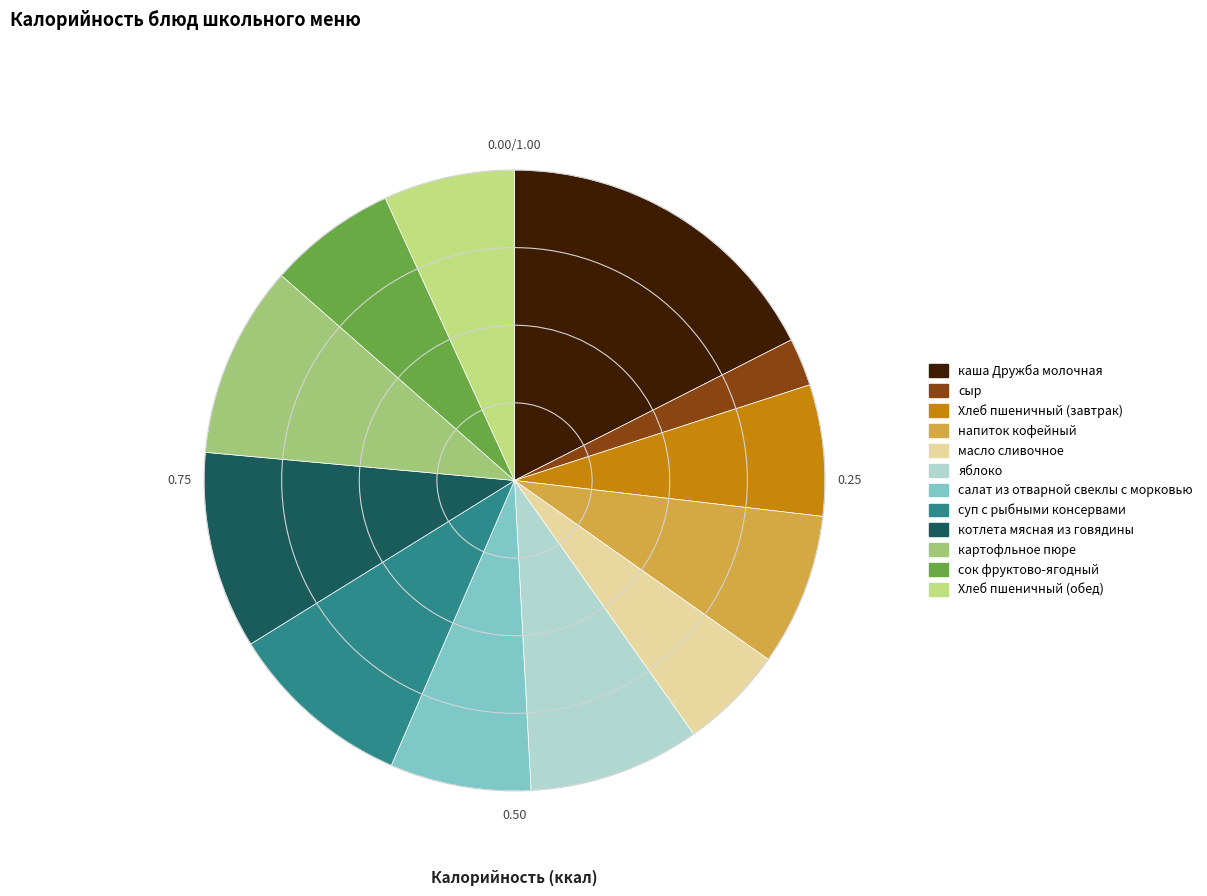

Which slice is the largest?

каша Дружба молочная